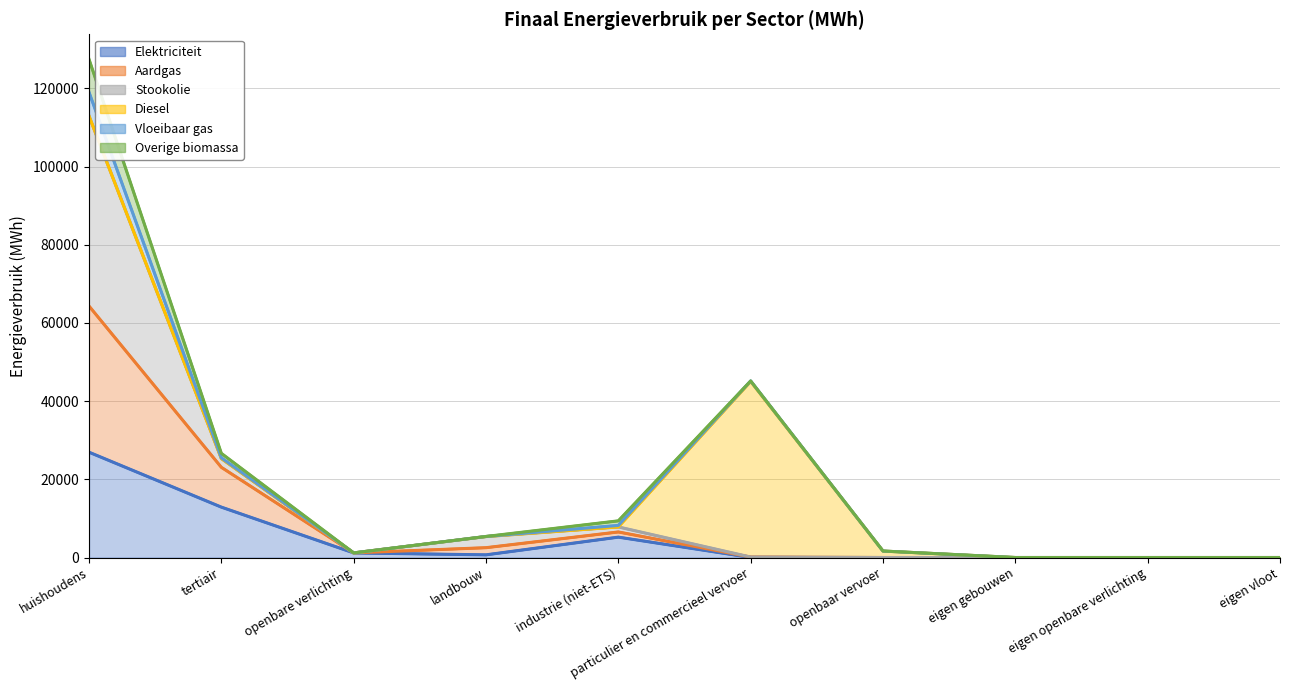

What is the label of the 8th point from the left?

eigen gebouwen